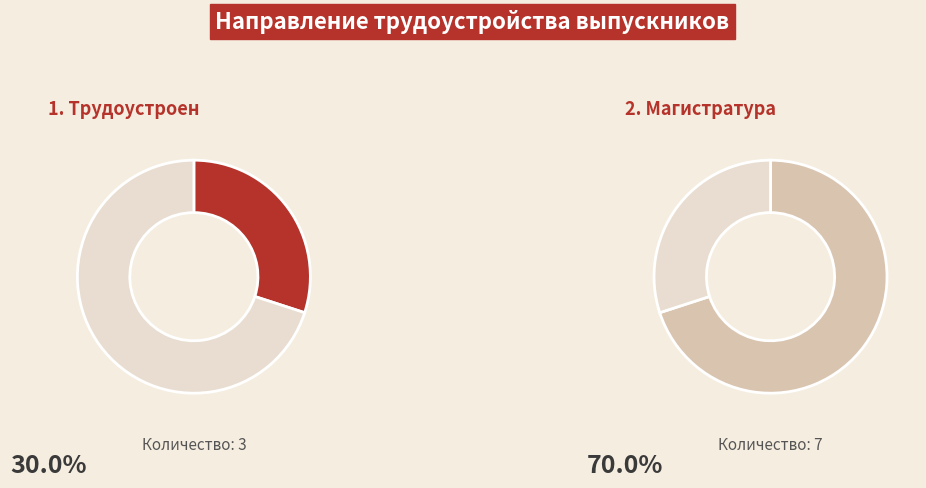

What is the ratio of the value at Трудоустроен to the value at Магистратура?

0.4